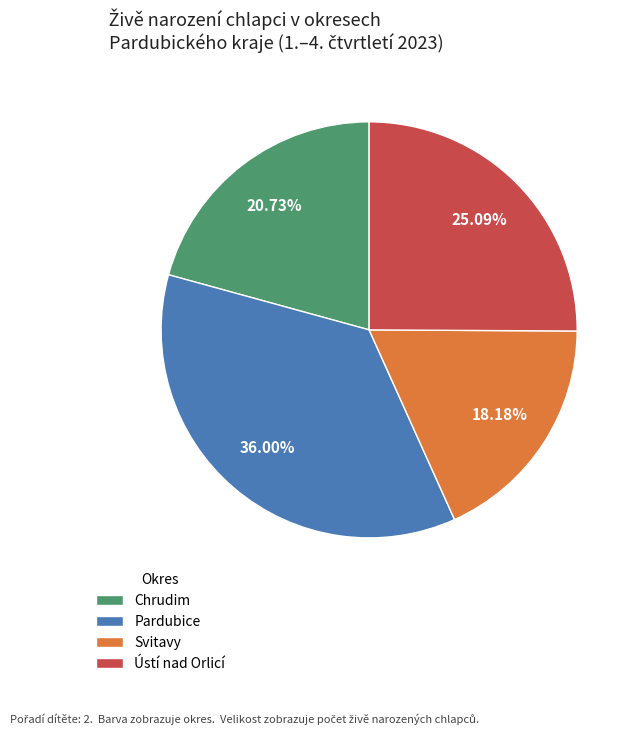

To the nearest percent, what is the difference between the largest and smallest slice percentages?

18%